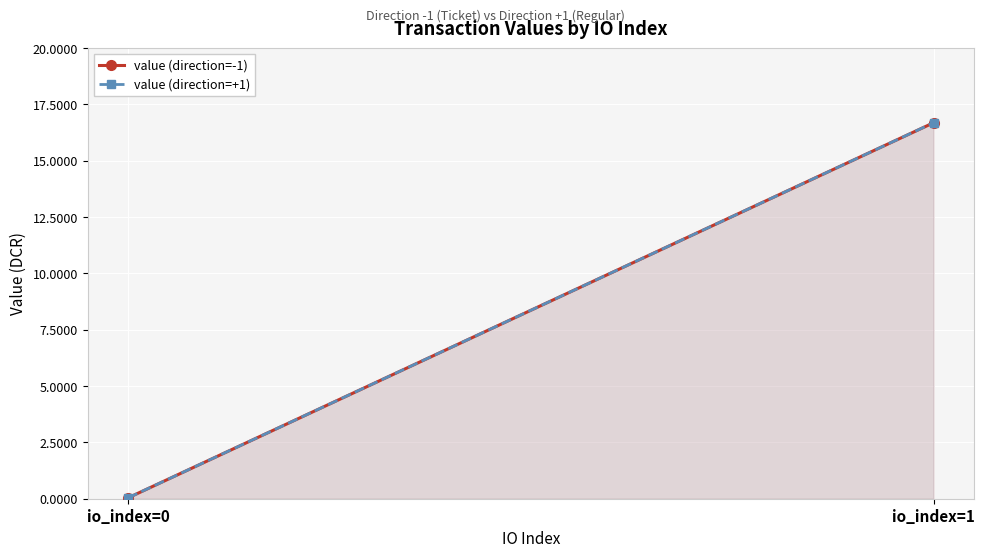

Which has a higher value, io_index=0 or io_index=1?

io_index=1